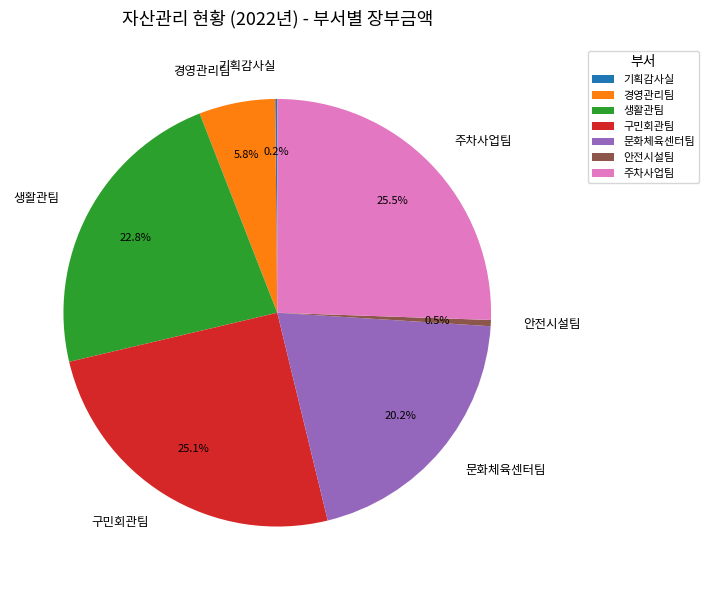

Which has a higher value, 안전시설팀 or 문화체육센터팀?

문화체육센터팀